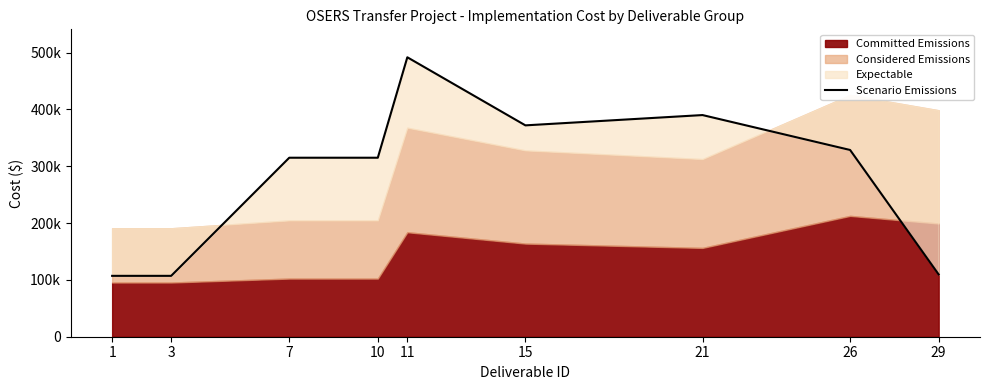

Where is the first local minimum?

15